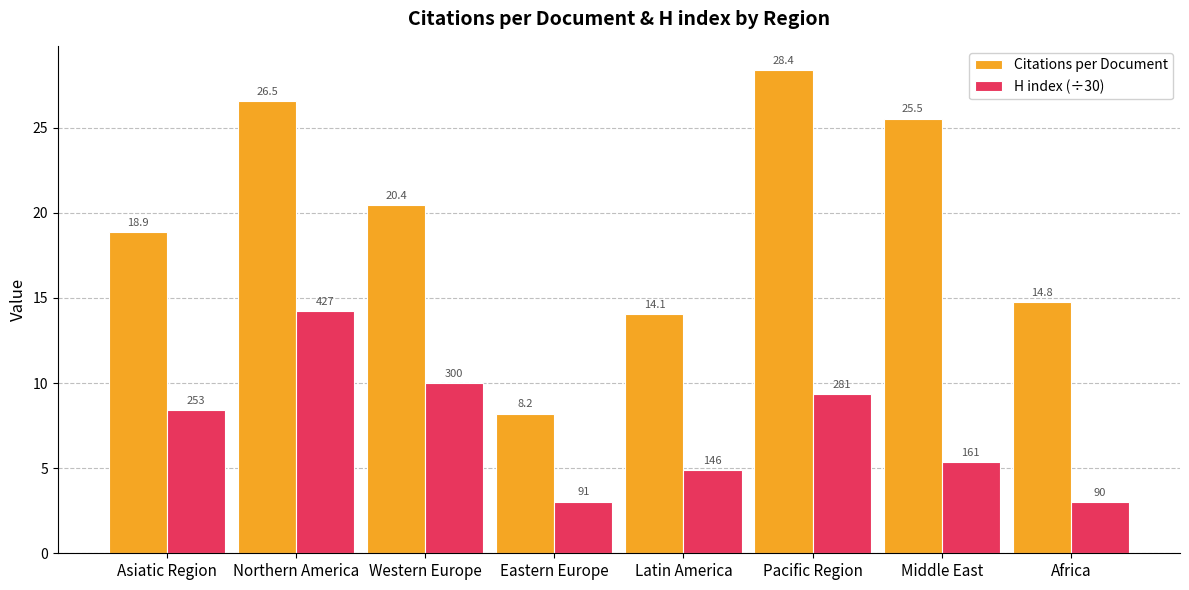

What is the difference between the maximum and second lowest values in the H index (÷30) series?

11.2